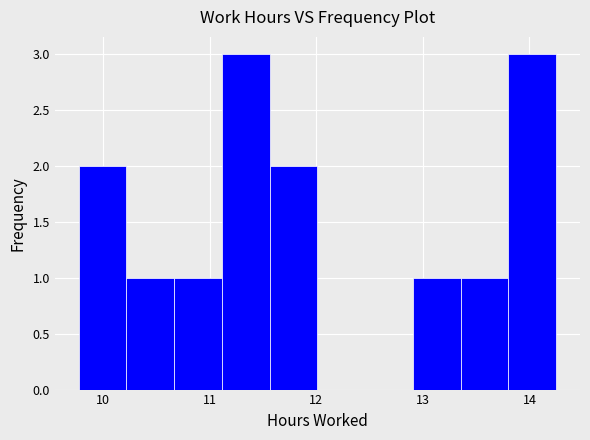

How tall is the bar that spans 12.9 to 13.4 on the x-axis? Neither the bar edges nor the heights are printed on the chart, so give them approximately, as read against the axes.

1